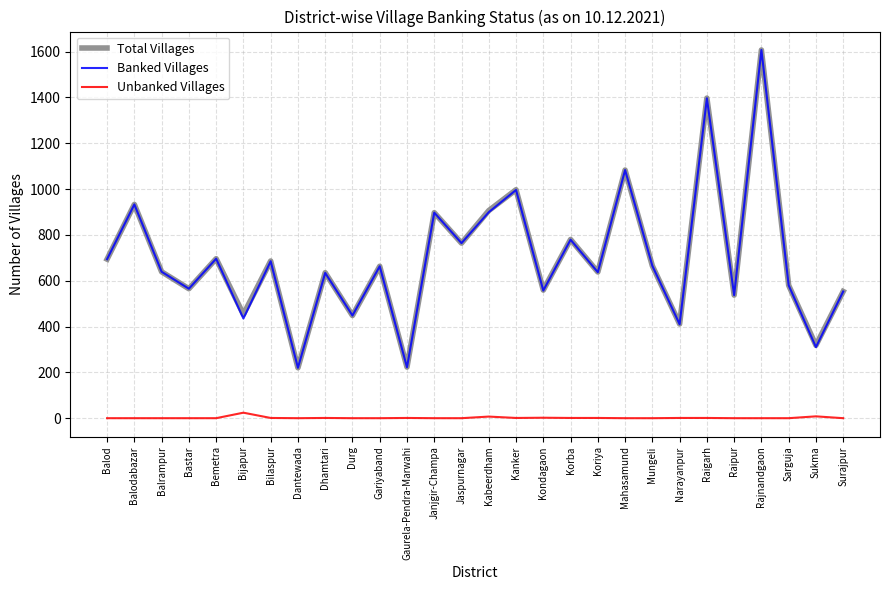

At which label does Total Villages first exceed 663?

Balod